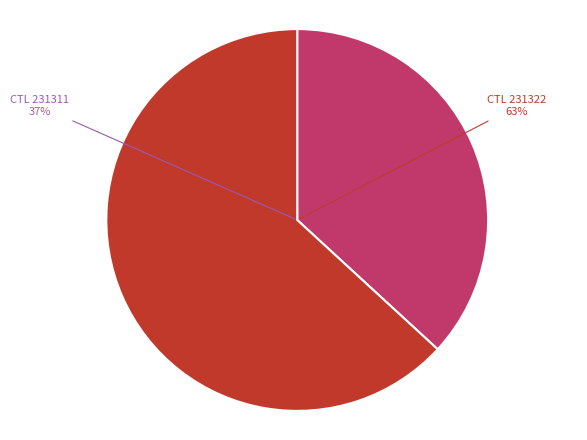

To the nearest percent, what is the difference between the largest and smallest slice percentages?

26%